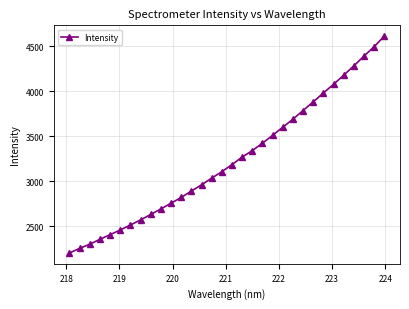

How many values are below 3187?

16